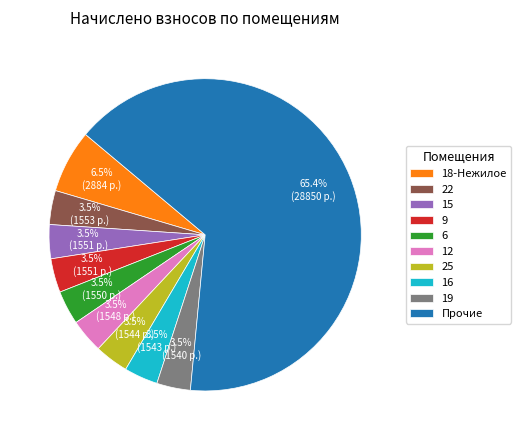

Between 18-Нежилое and Прочие, which is larger?

Прочие